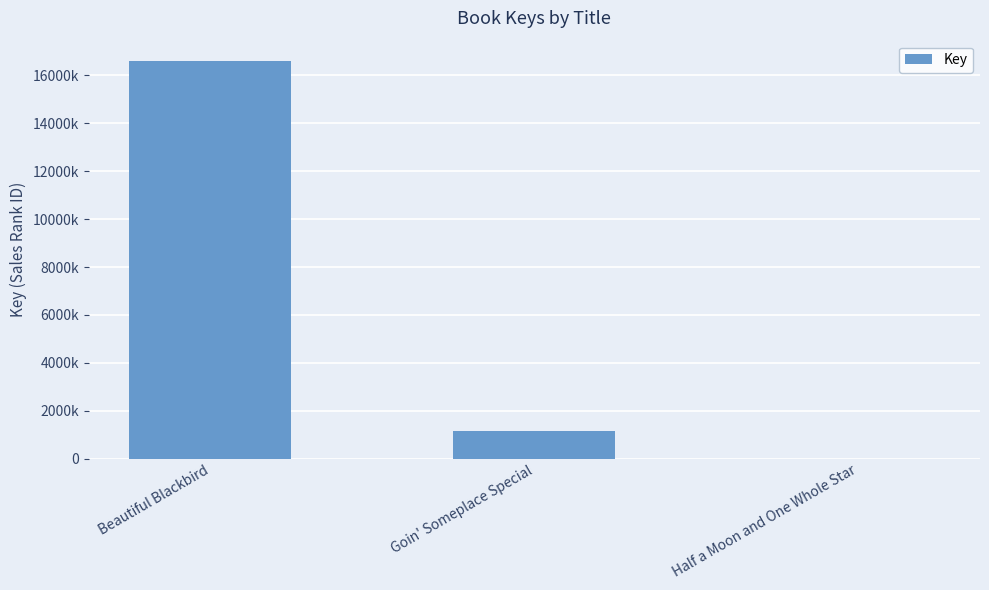

What is the label of the 3rd bar from the left?

Half a Moon and One Whole Star